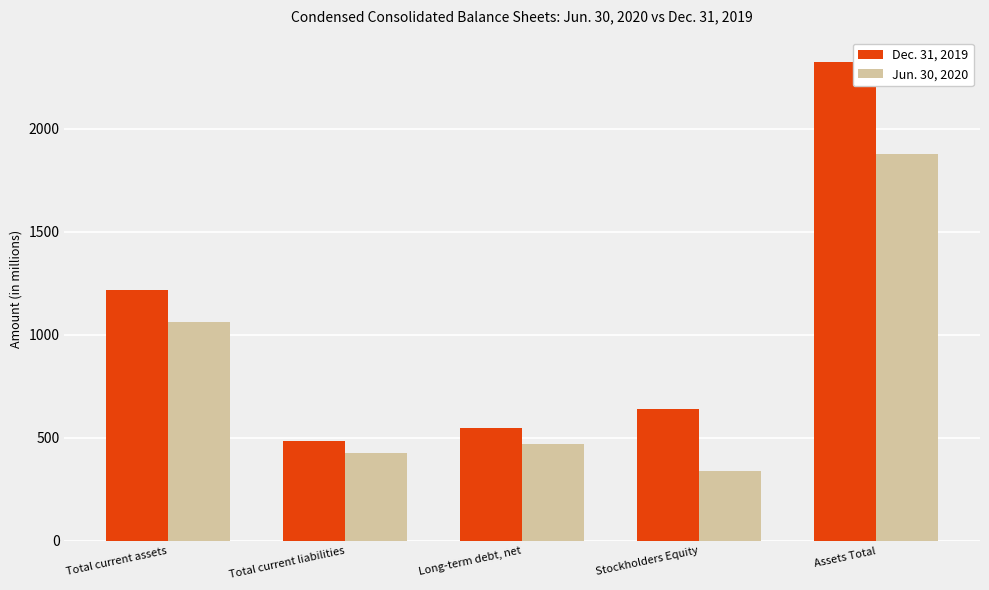

Which series has the largest total across all categories?

Dec. 31, 2019